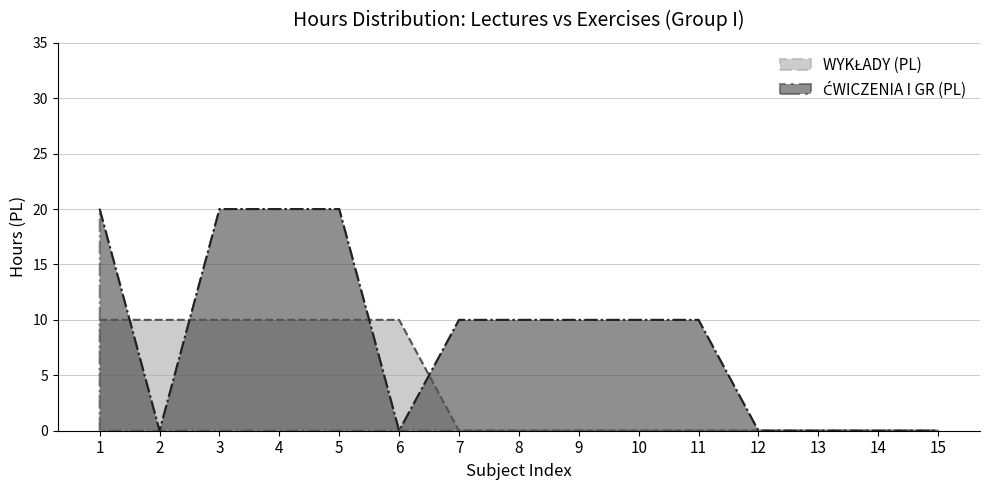

How many values in the ĆWICZENIA I GR (PL) series are below 10?

6